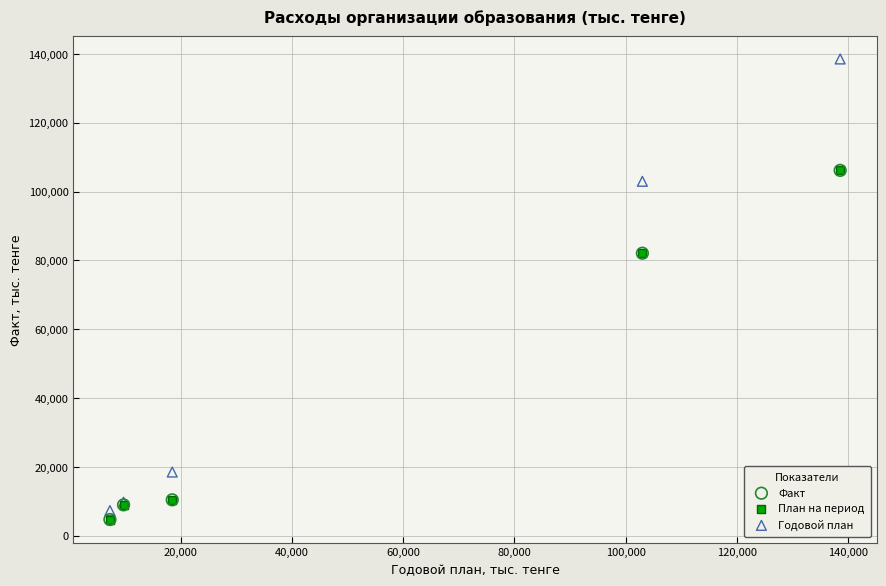

What are all the series names shown in the legend?

Факт, План на период, Годовой план